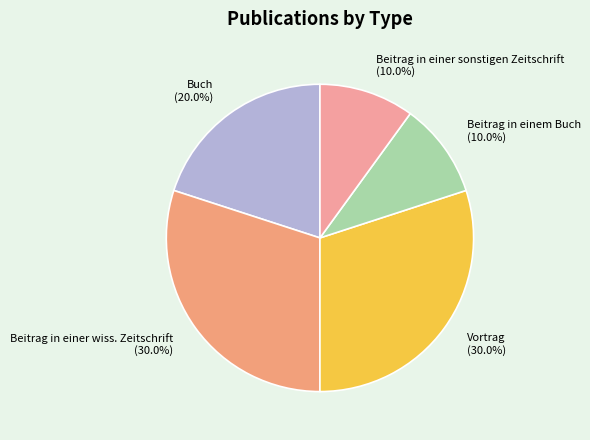

How many segments does this pie chart have?

5